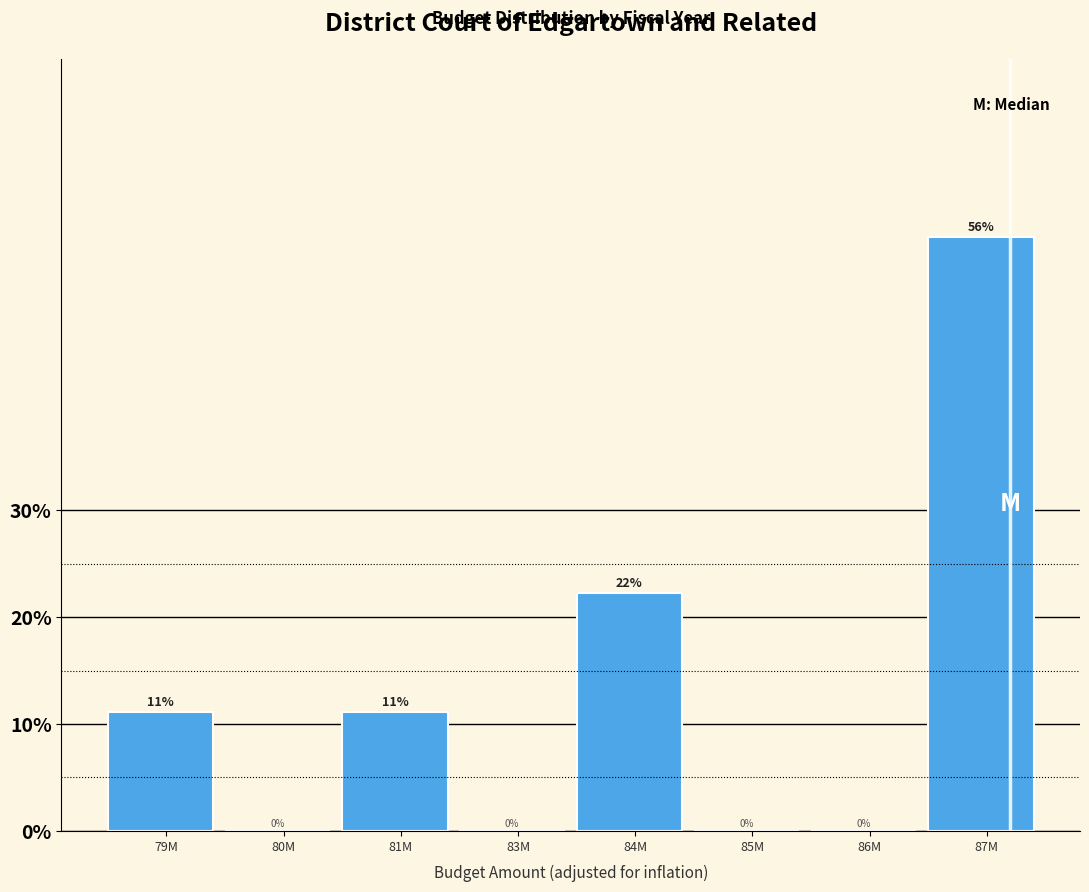

Between 79M and 87M, which is larger?

87M